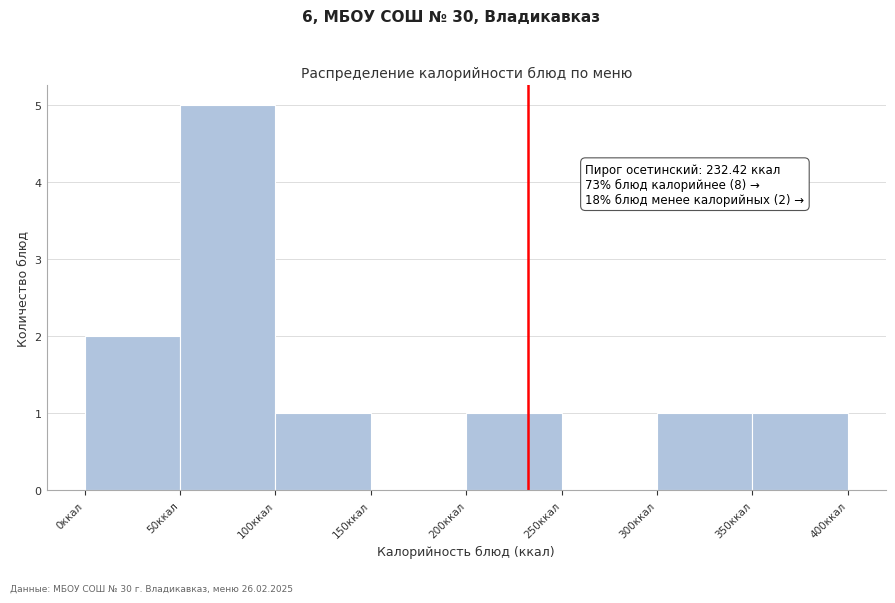

Which range on the x-axis has the tallest bar?

50 to 100